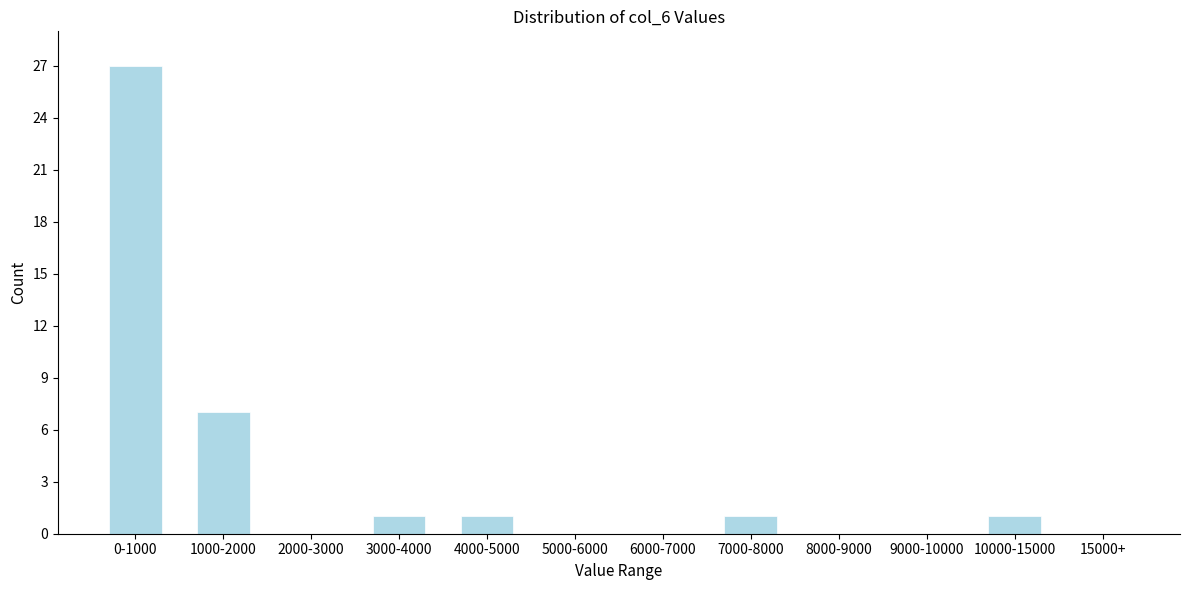

Reading right to left, what are all the values shown in this chart?

15000+=0	10000-15000=1	9000-10000=0	8000-9000=0	7000-8000=1	6000-7000=0	5000-6000=0	4000-5000=1	3000-4000=1	2000-3000=0	1000-2000=7	0-1000=27